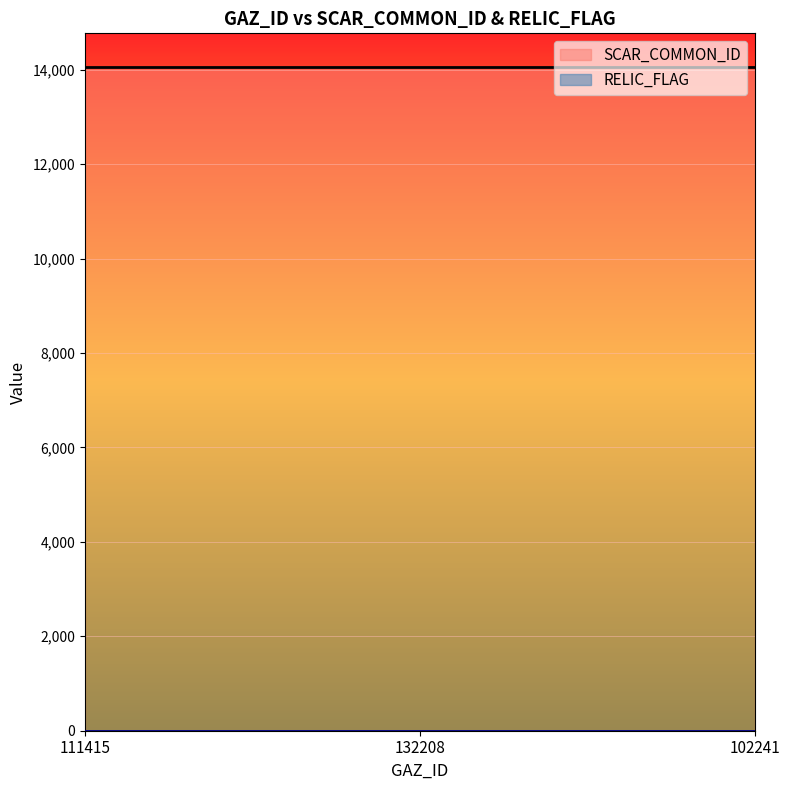

Which label corresponds to the largest value in the chart?

111415